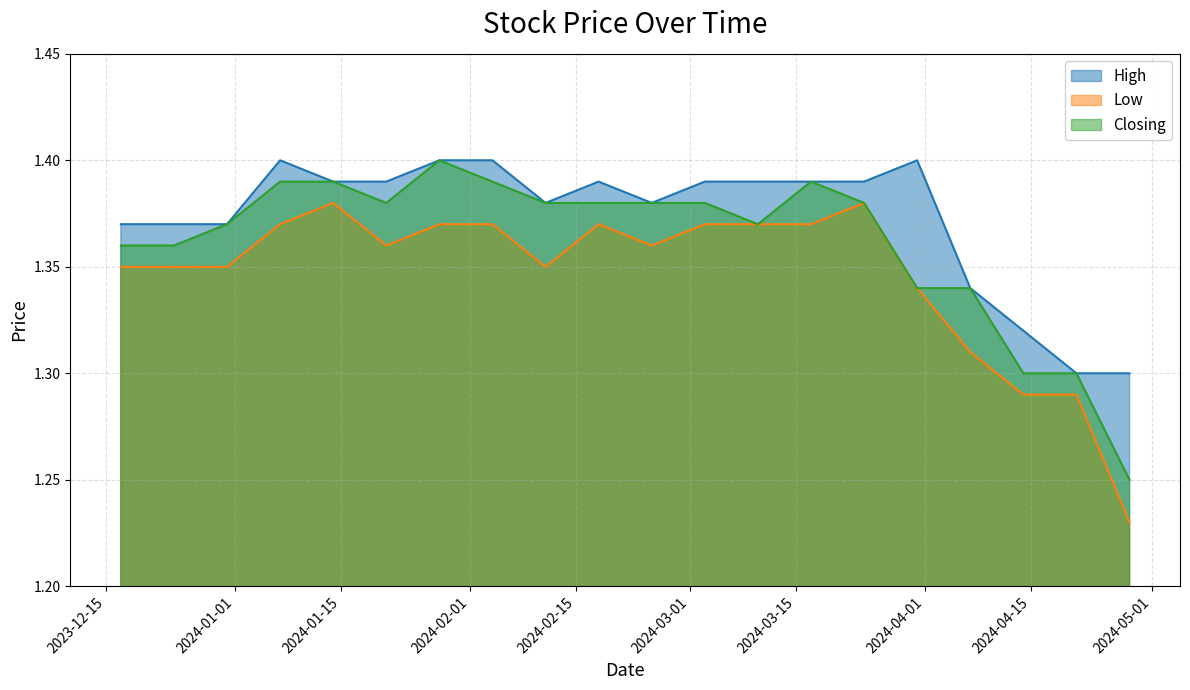

What is the average value of the Closing series?

1.4